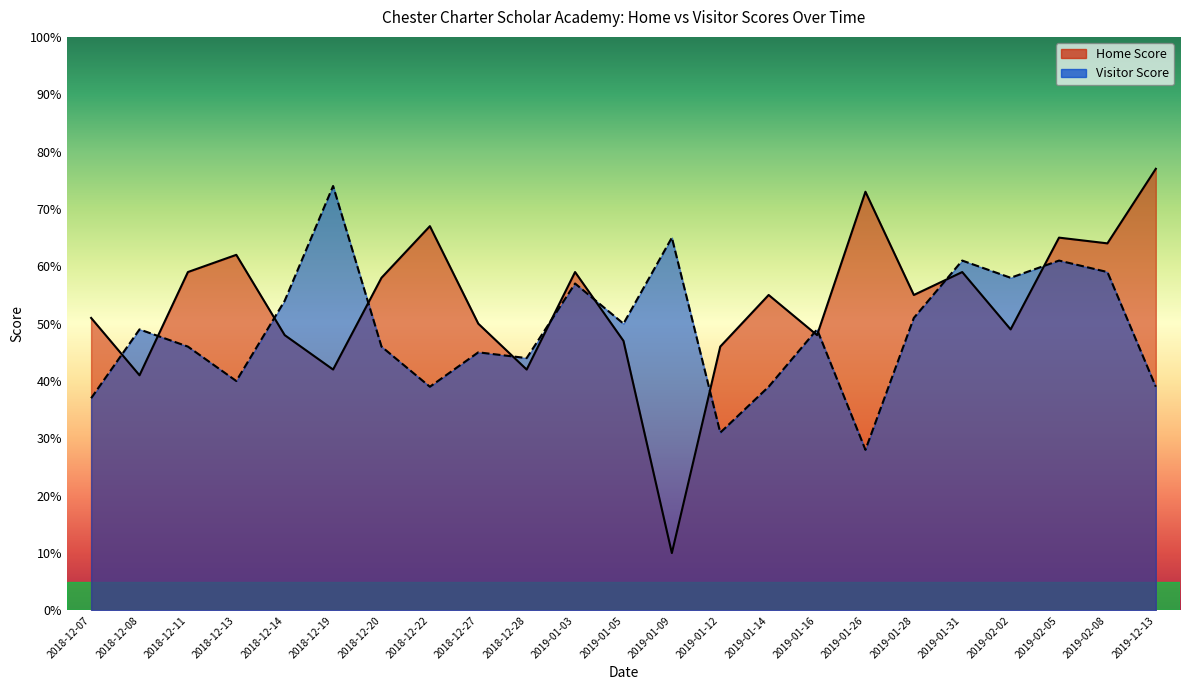

What are all the series names shown in the legend?

Home Score, Visitor Score